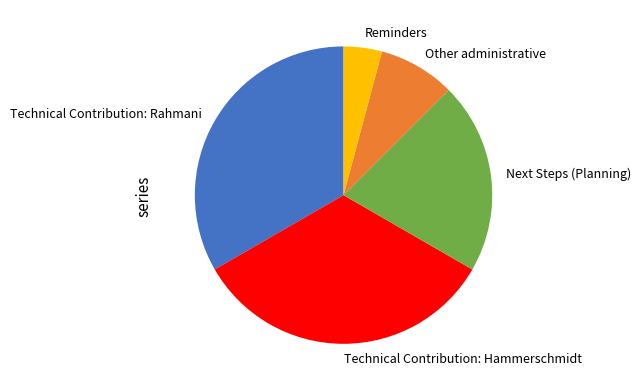

What is the smallest slice in the pie chart?

Reminders